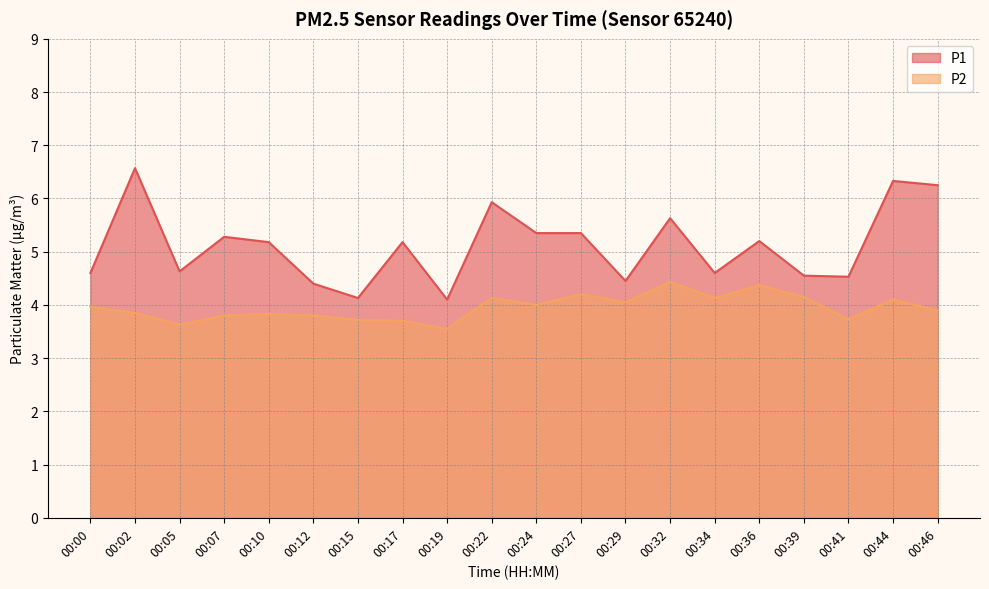

Where is the first local minimum for P1?

00:05